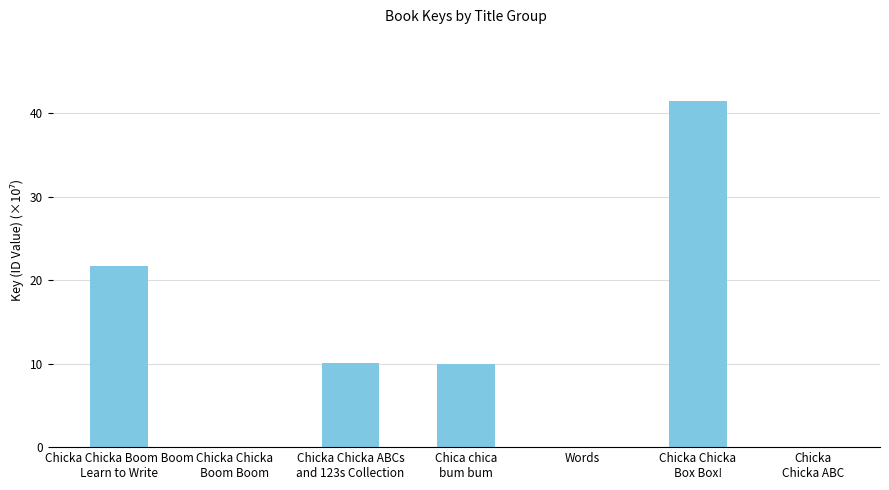

What is the greatest value displayed?

41.5